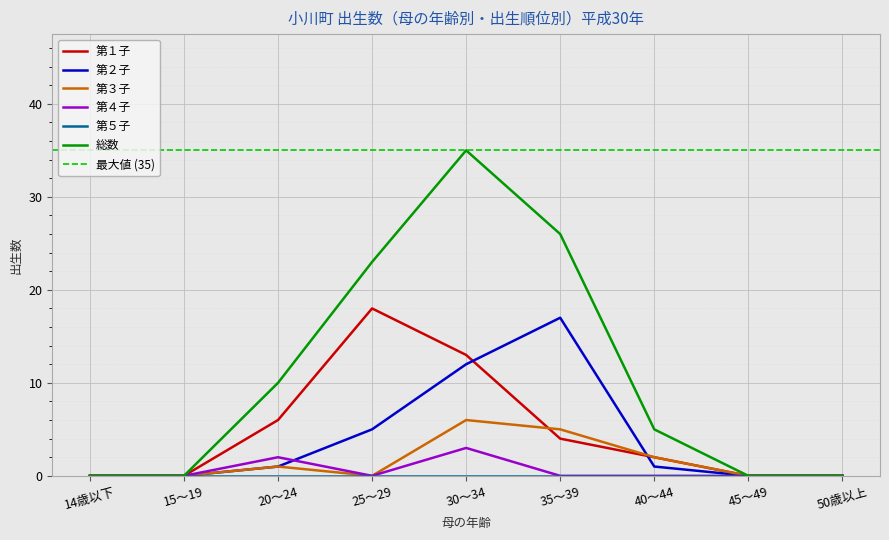

What is the difference between the maximum and second lowest values in the 総数 series?

35